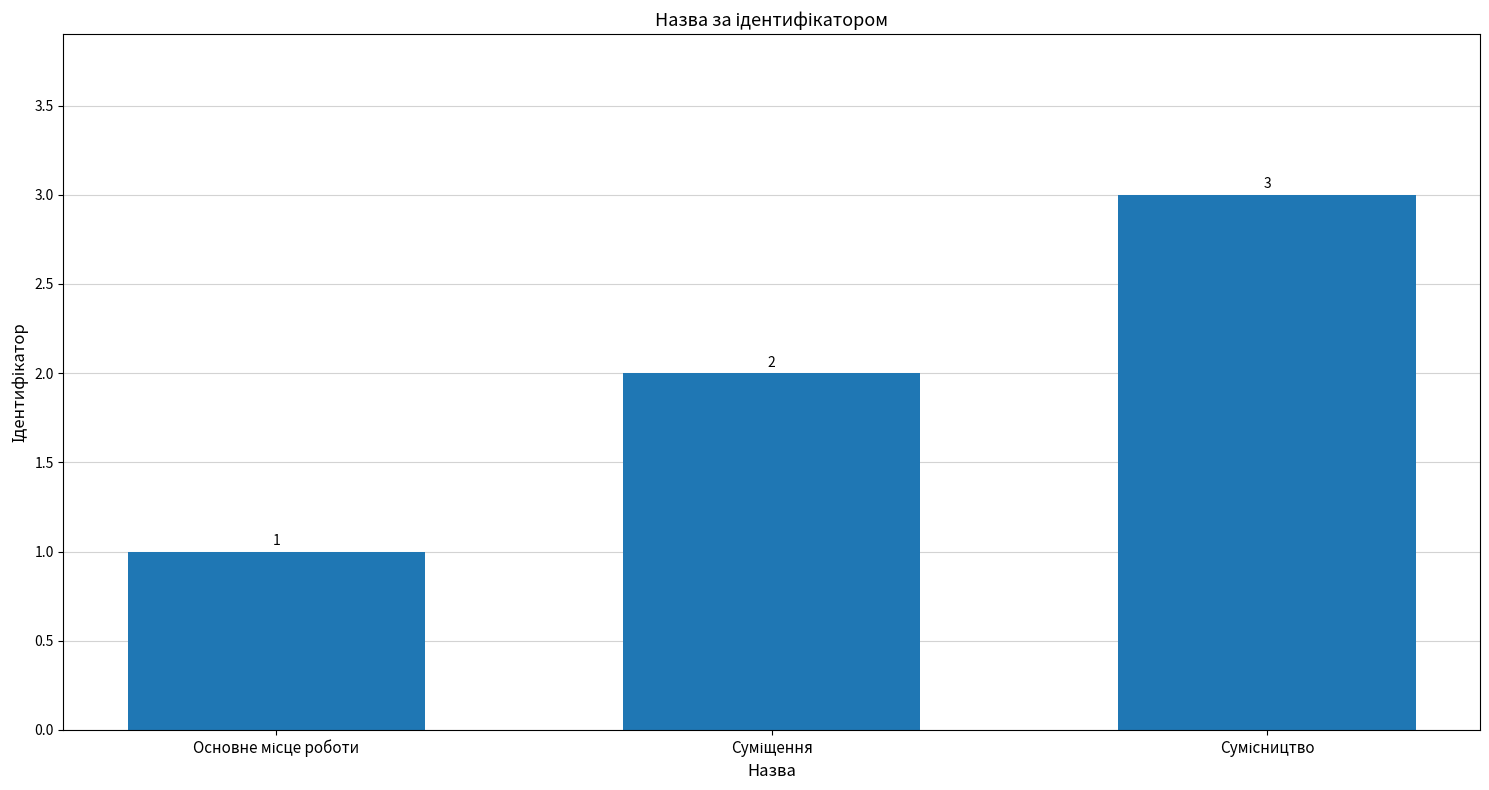

What is the minimum value shown in the chart?

1